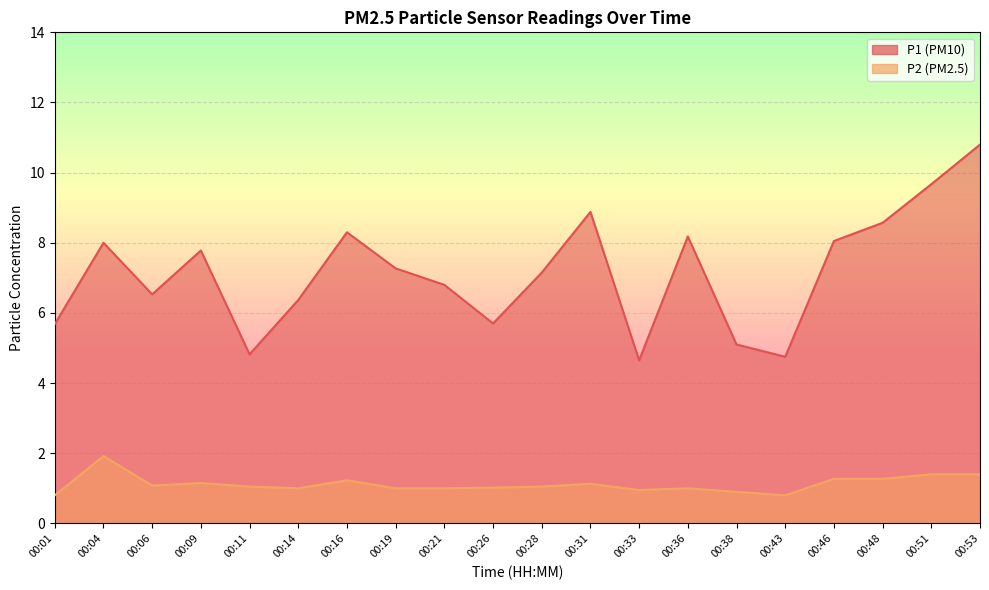

What is the value of the P2 point at the 5th from the left?

1.1